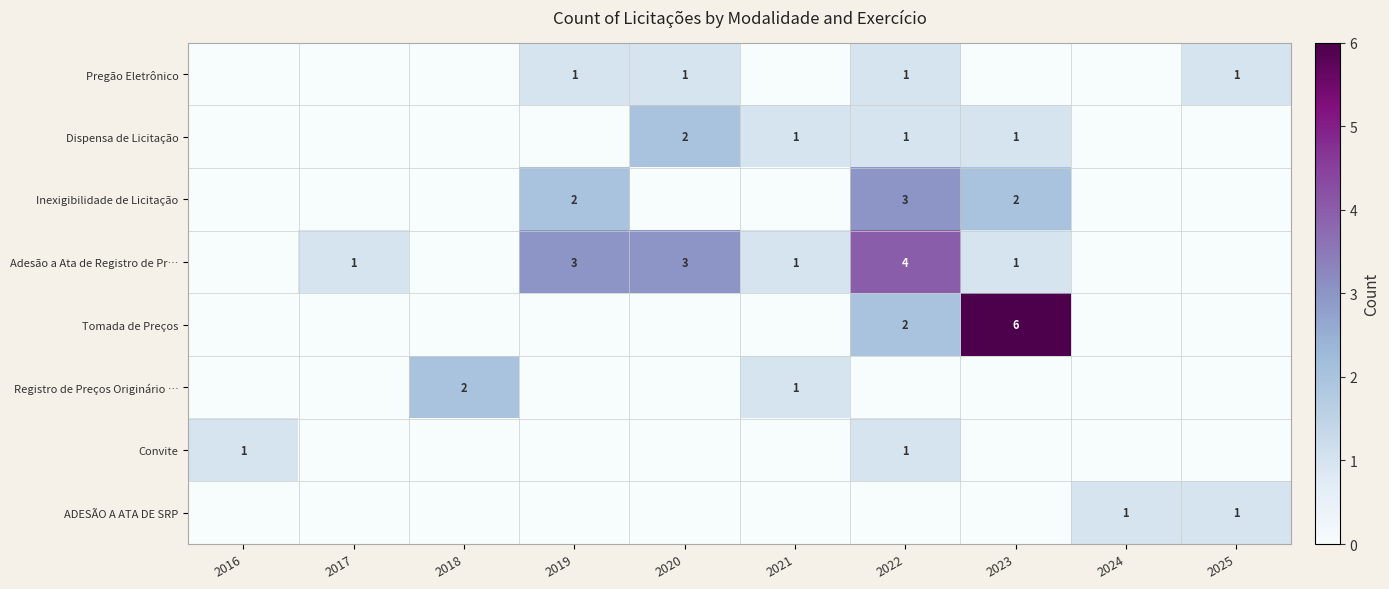

How many categories are shown in the chart?

10